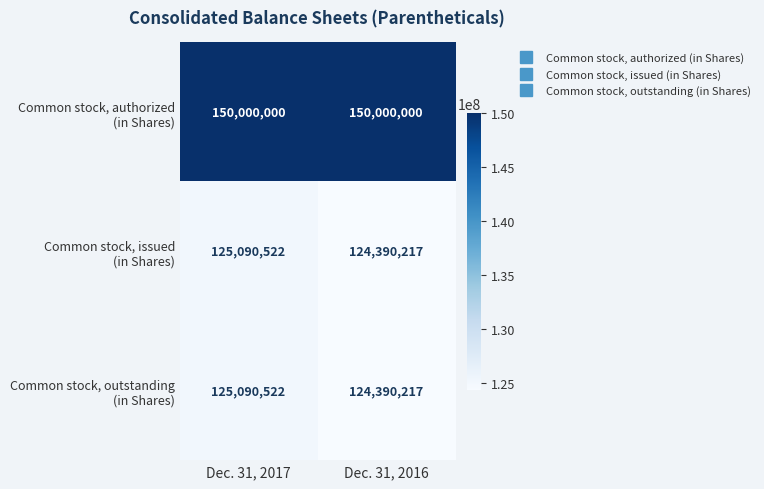

What is the difference between the highest and lowest values at Dec. 31, 2016?

25609783